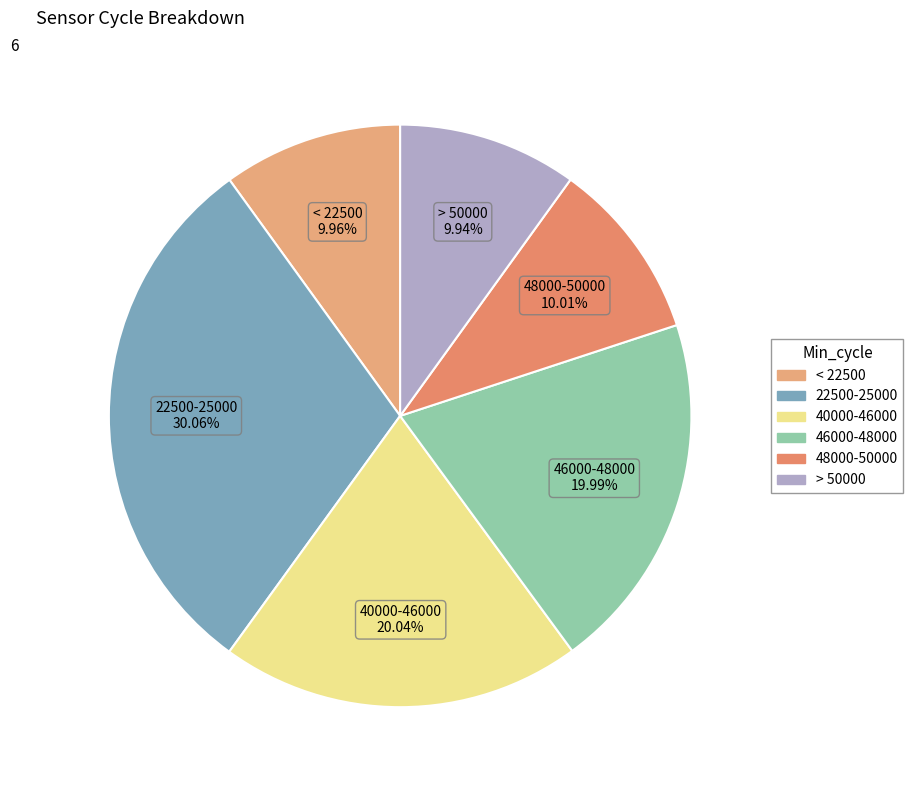

How many segments does this pie chart have?

6